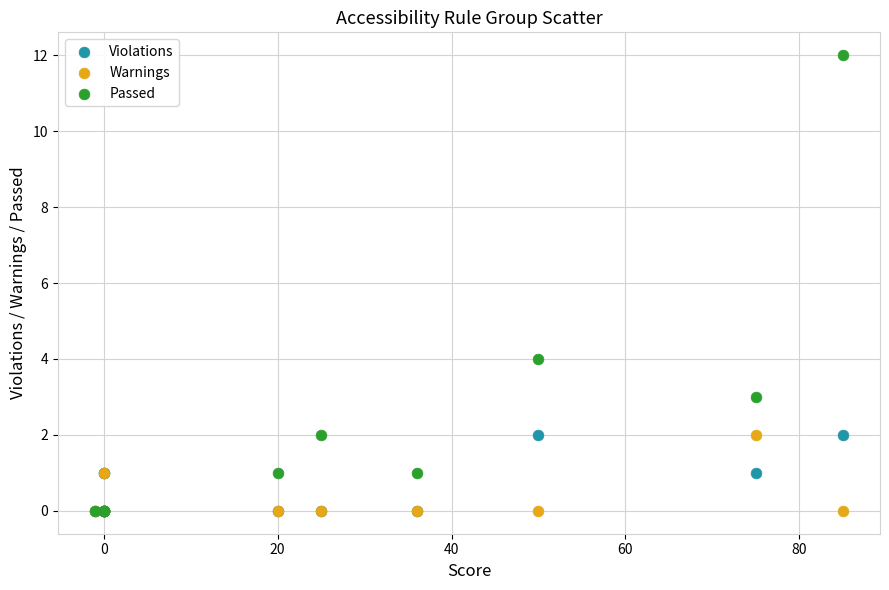

Which series has the largest Y range (max minus min)?

Passed